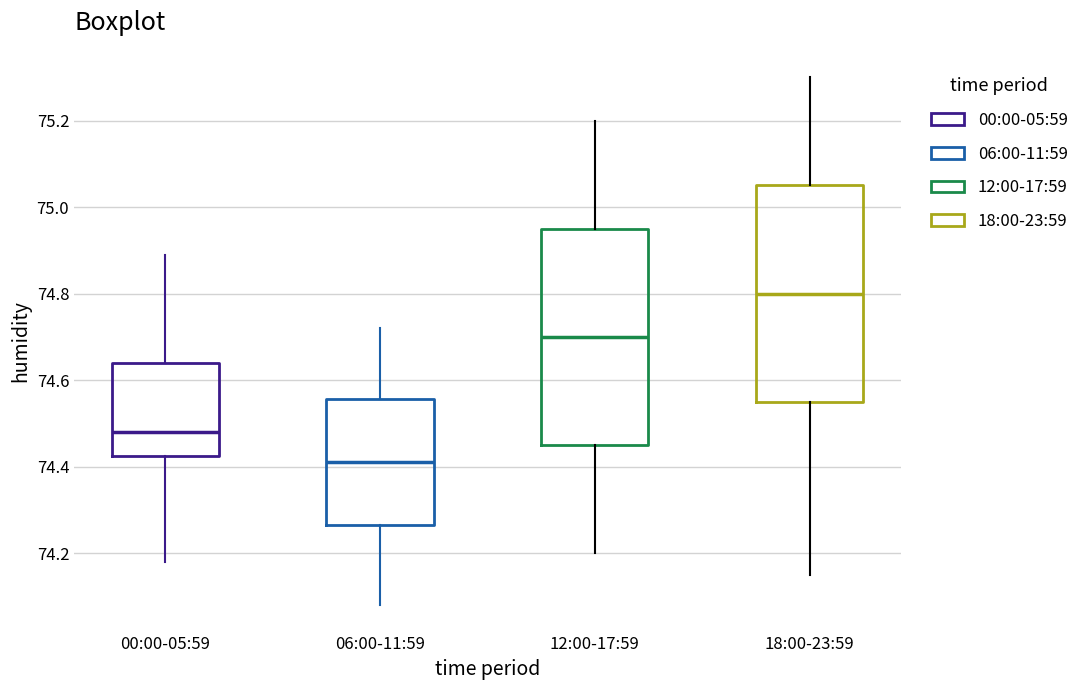

Where is the upper edge of the box for 00:00-05:59 on the y-axis? The values are not printed on the chart, so give them approximately, as read against the axis.

74.64